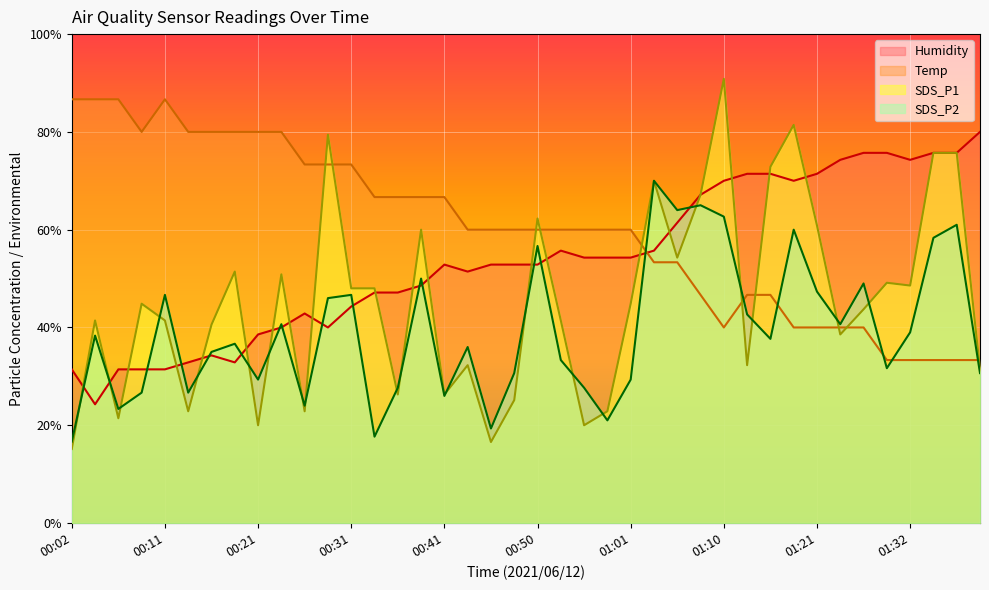

True or false: SDS_P2 has a value of 22.9 at 00:02.

False